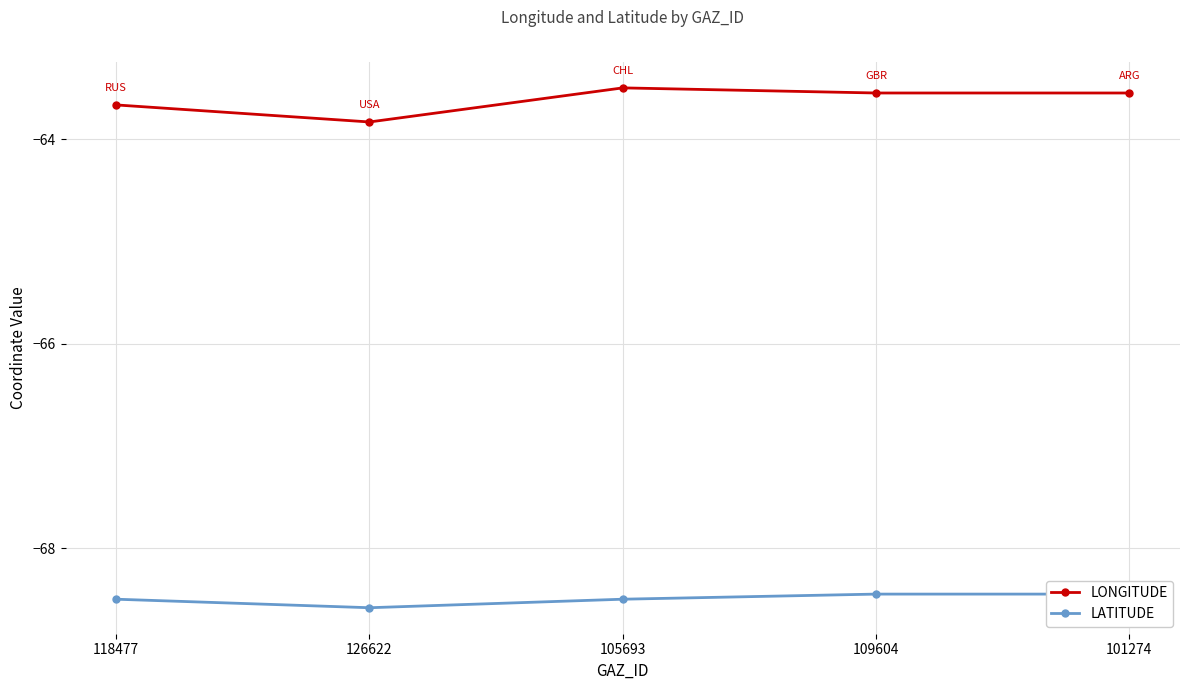

What is the average value of the LATITUDE series?

-68.5